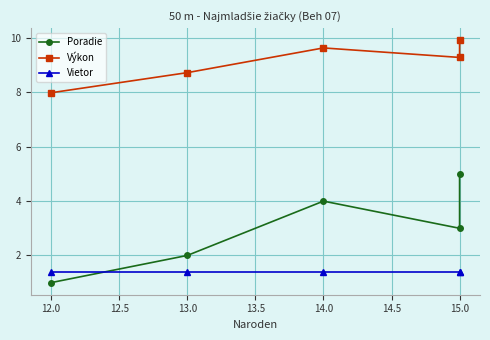

Between 13.0 and 13.5, which series saw the biggest shift?

Poradie